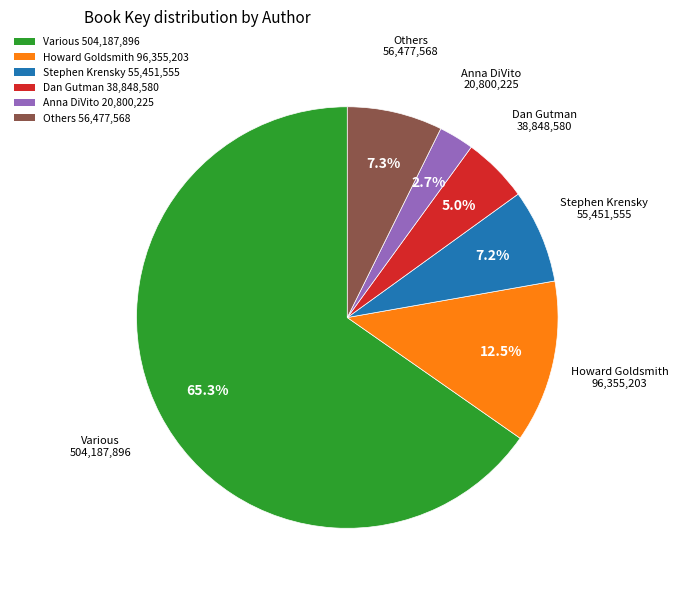

Count the number of slices in the pie.

6